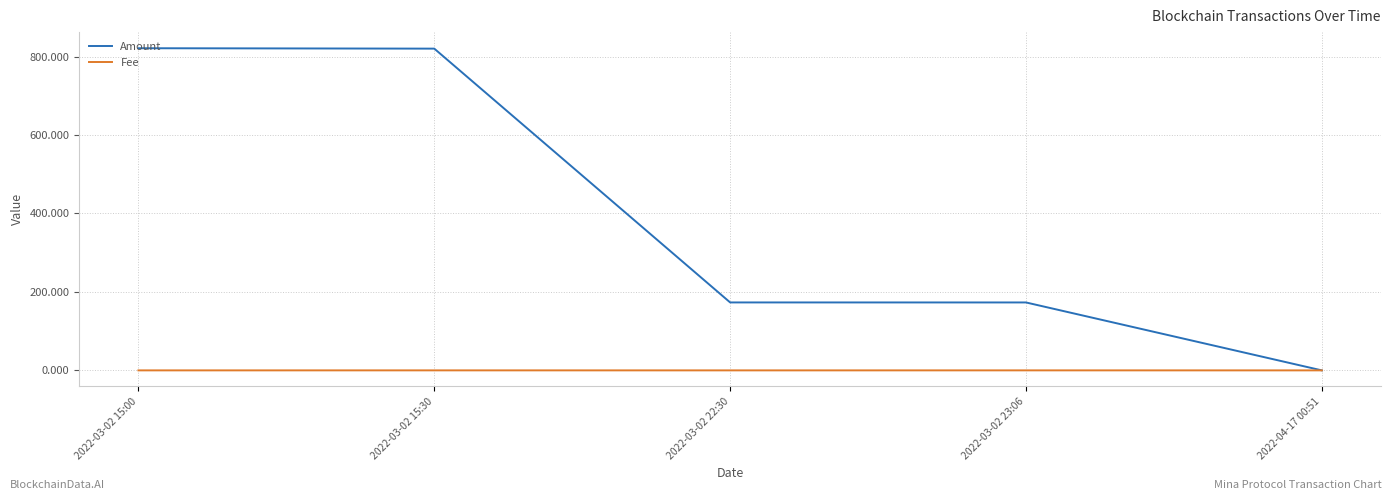

What is the highest value of the Fee series?

0.1